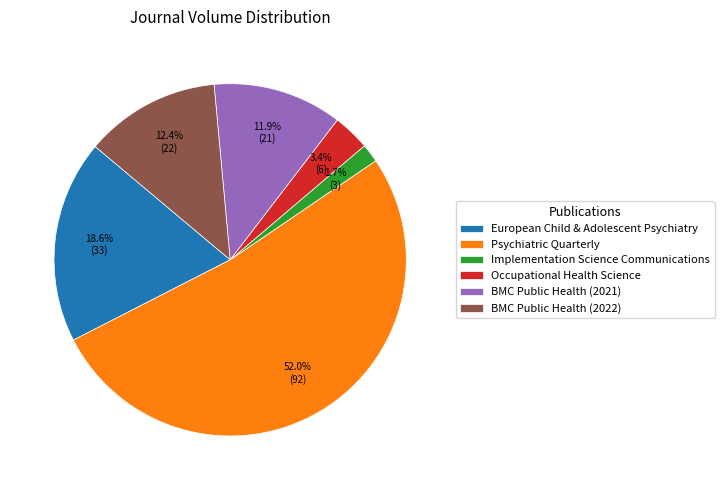

What percentage is NOT represented by European Child & Adolescent Psychiatry?

81.4%